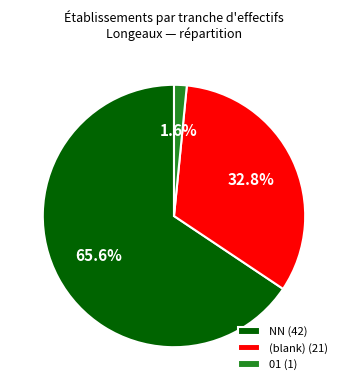

Is there any slice that represents more than half of the pie?

Yes